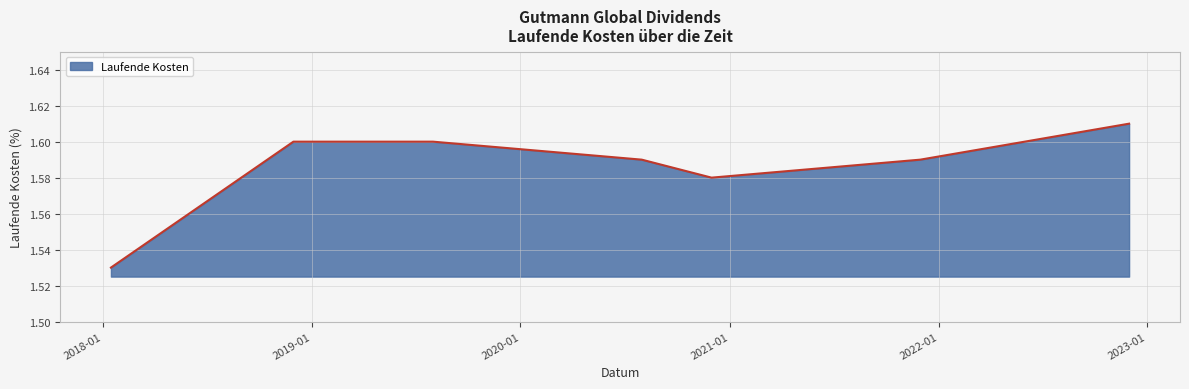

How many values are between 1 and 2?

7